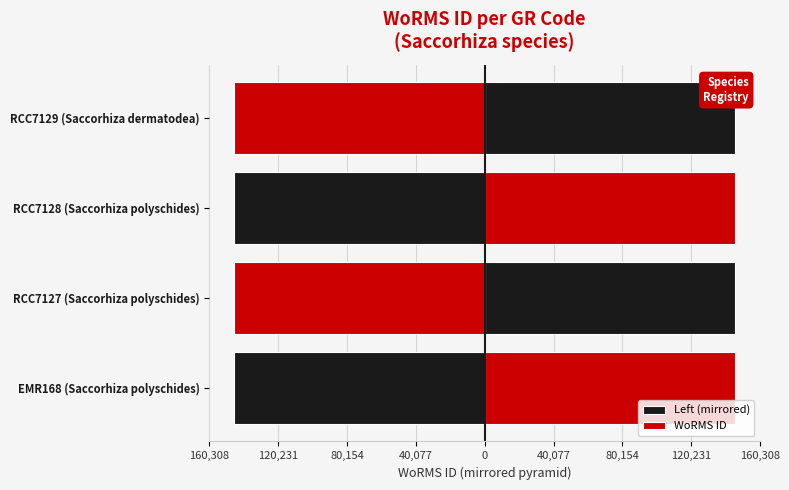

The value of Left (mirrored) at RCC7128 (Saccorhiza polyschides) is -214081. True or false?

False